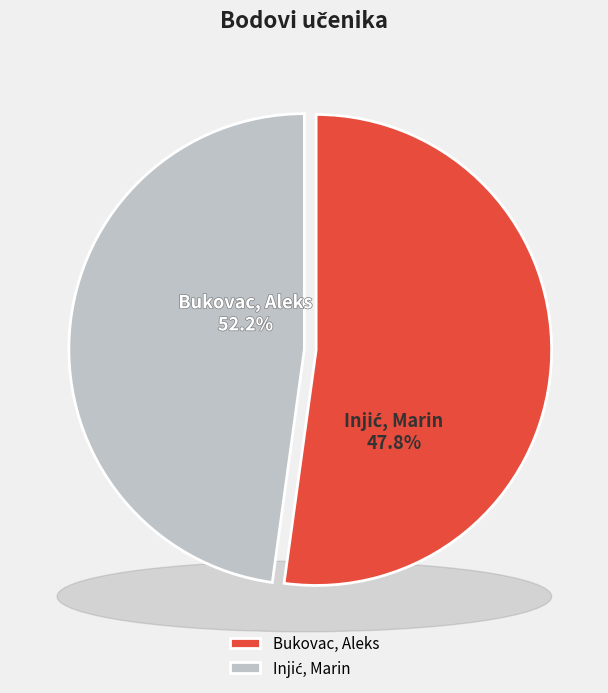

The Bukovac, Aleks slice represents 43% of the pie. True or false?

False